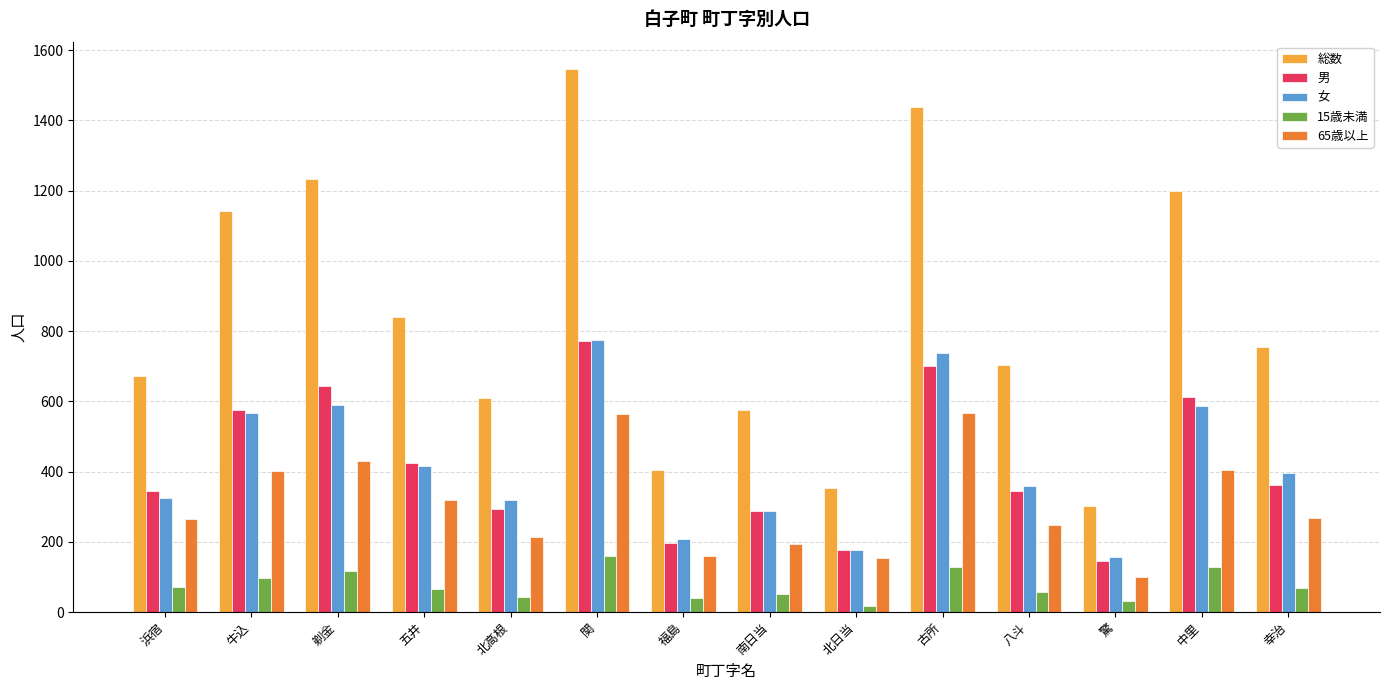

Which series has the widest spread of values?

総数